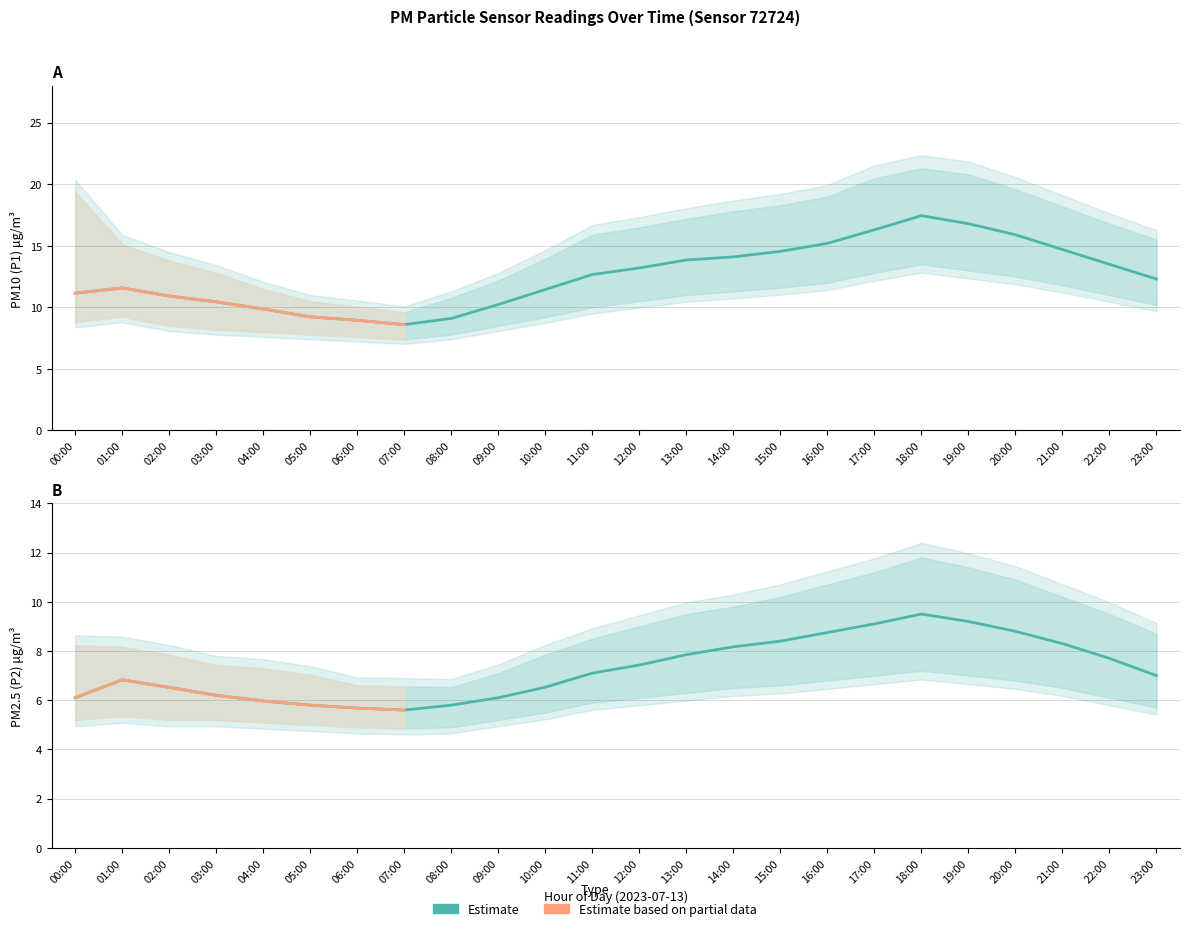

True or false: P1_lower and P2_upper cross at least once.

False